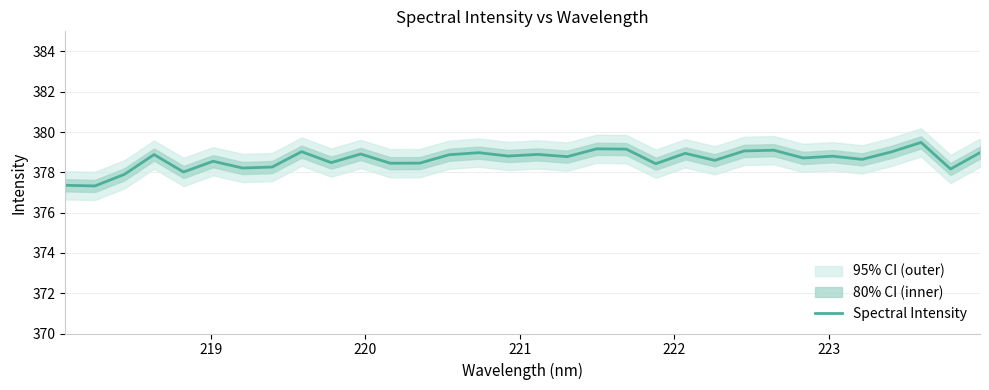

What is the greatest value displayed?

379.5